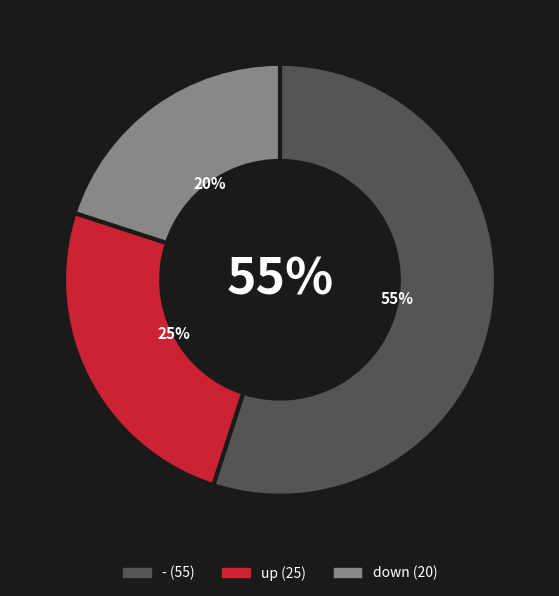

Rank the categories by value from highest to lowest.

-, up, down